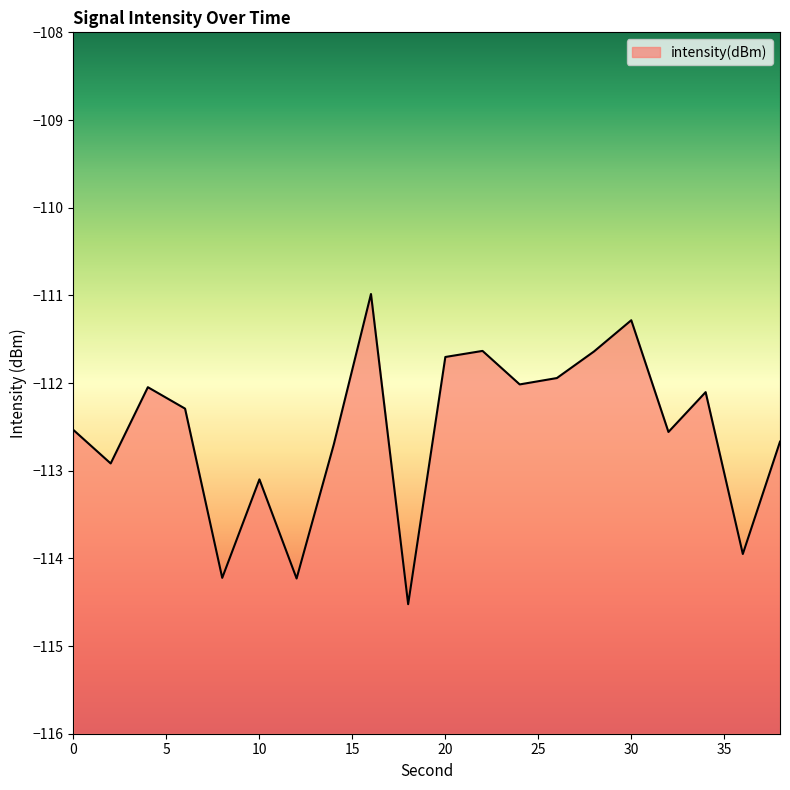

Where is the first local maximum?

4